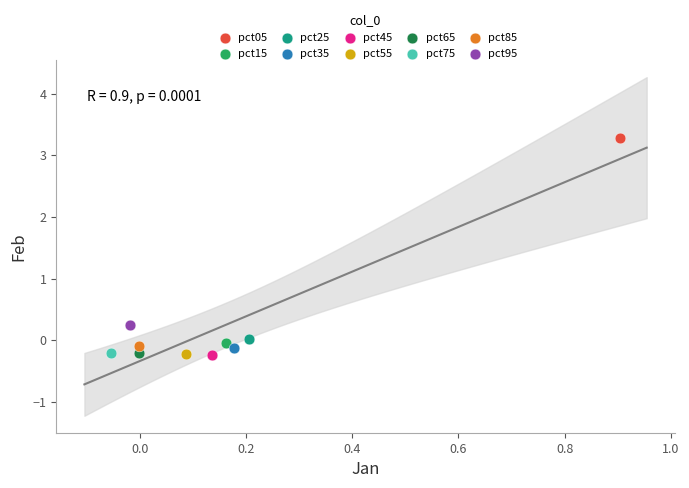

What are all the series names shown in the legend?

pct05, pct15, pct25, pct35, pct45, pct55, pct65, pct75, pct85, pct95